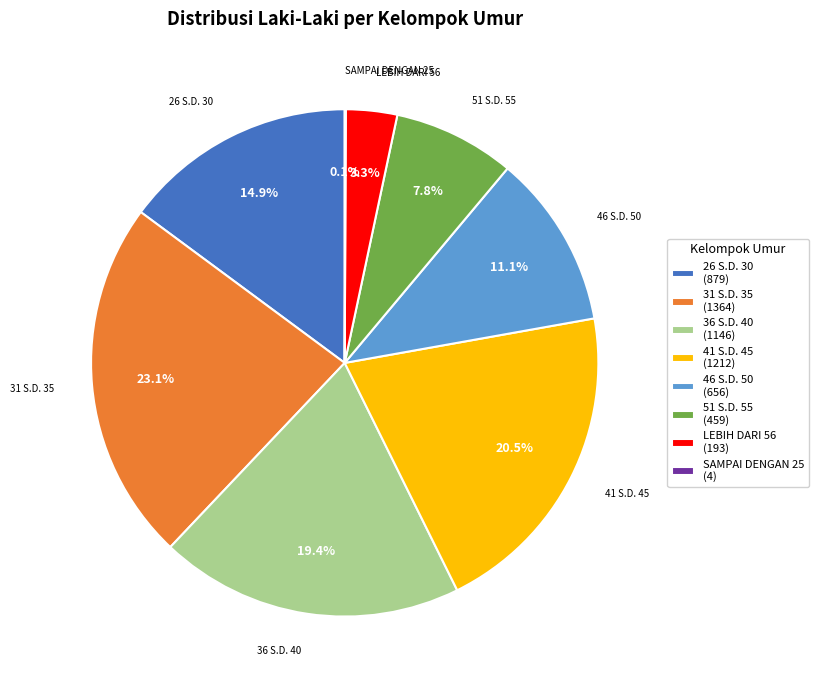

Approximately how many times larger is the value at 36 S.D. 40 compared to LEBIH DARI 56?

5.9